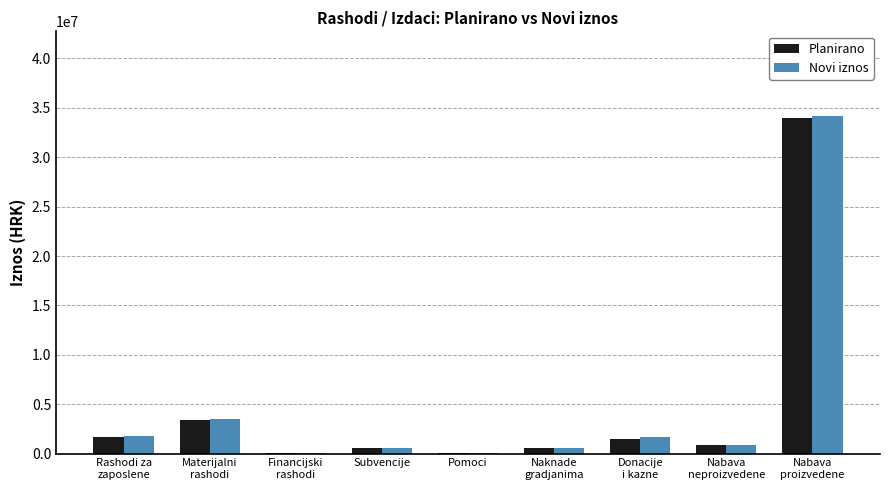

What is the maximum value for Planirano?

33927222.0